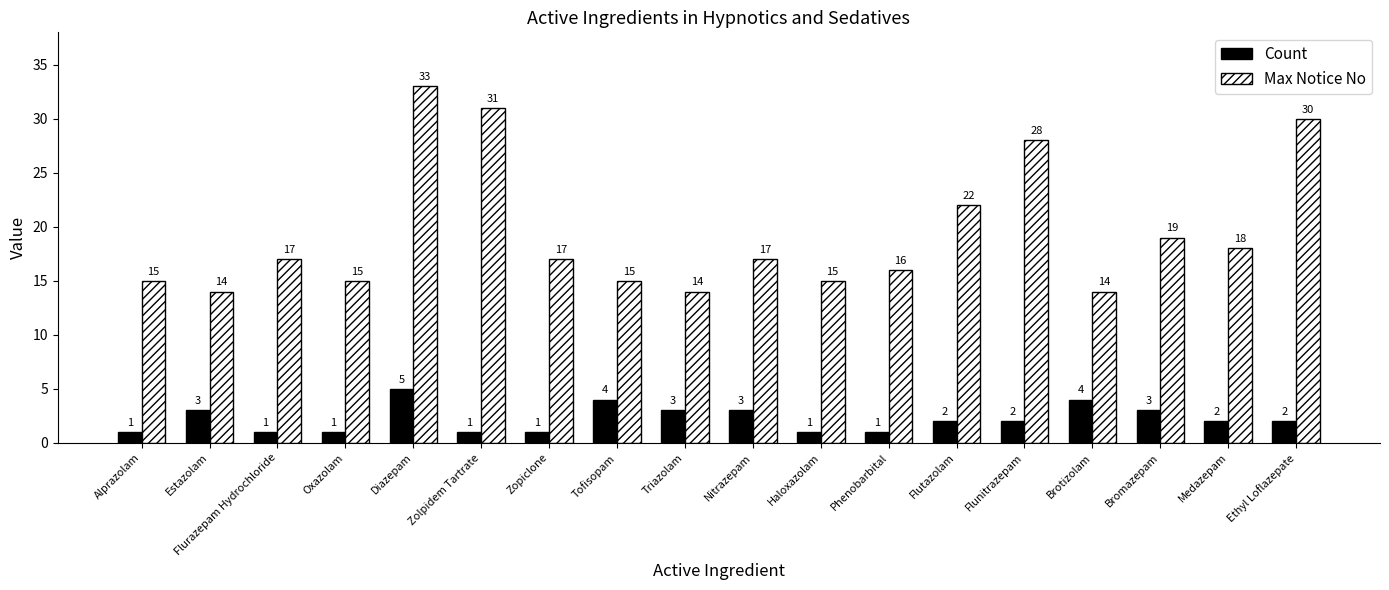

What is the sum of the Count values at Ethyl Loflazepate and Phenobarbital?

3